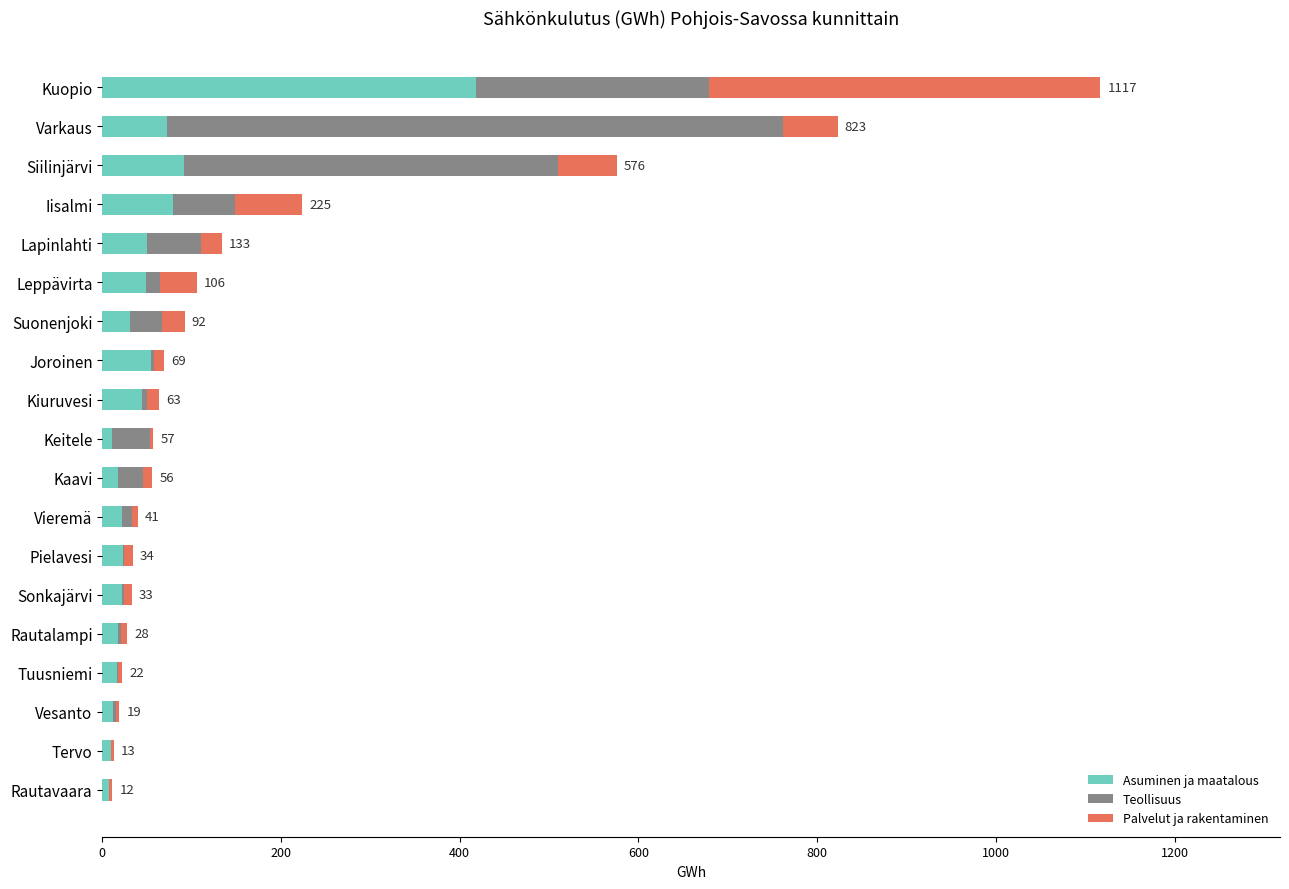

At which label is Asuminen ja maatalous closest to 213?

Siilinjärvi